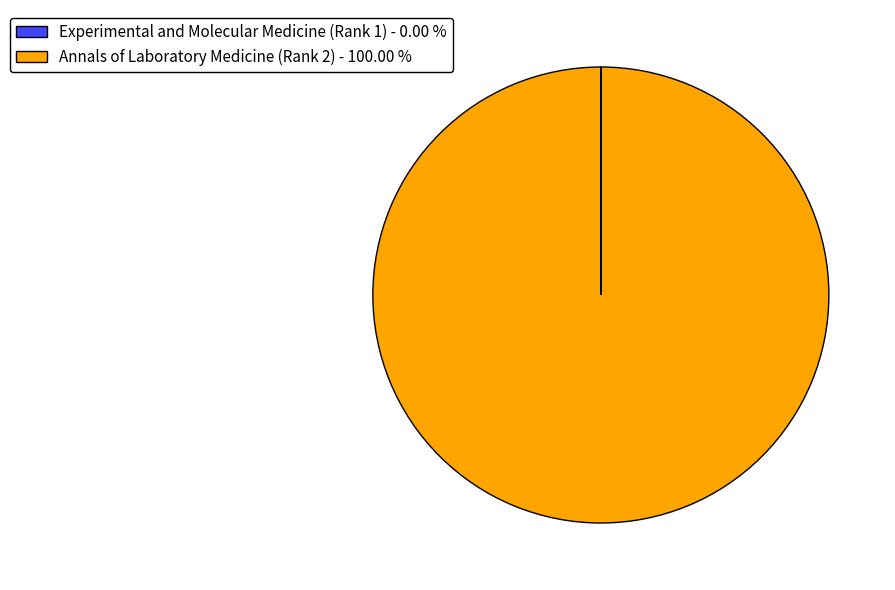

Is there a majority slice in this chart?

Yes